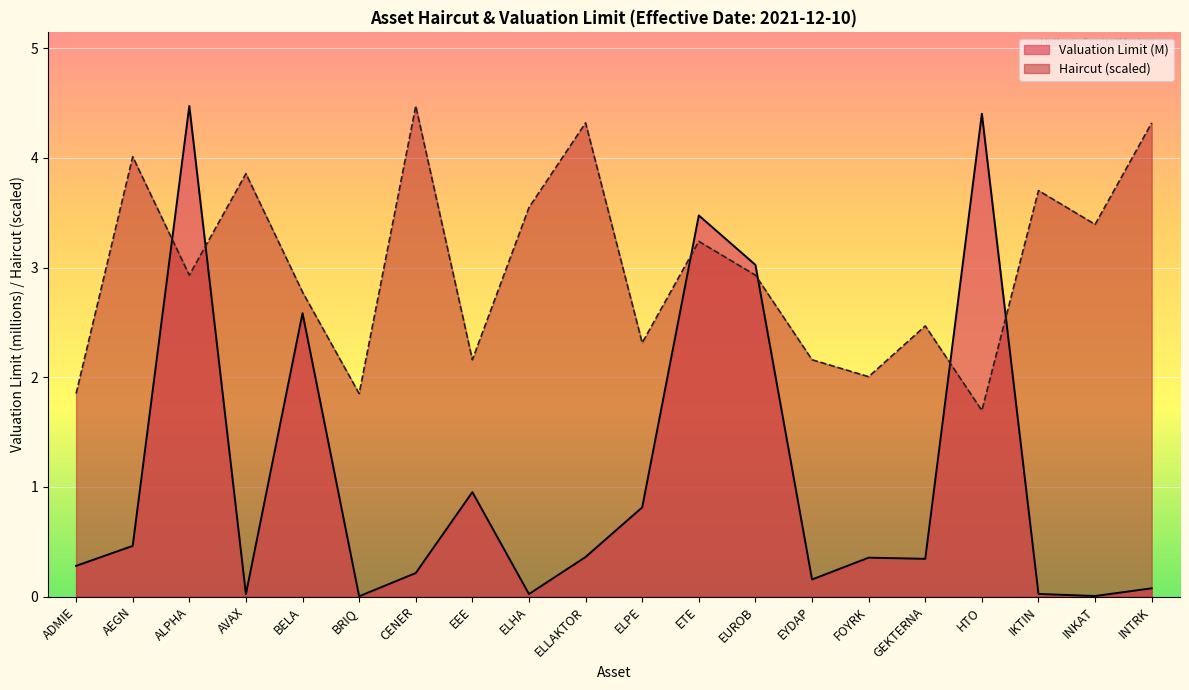

Is it true that Valuation Limit (M) equals 2.1 at ETE?

False